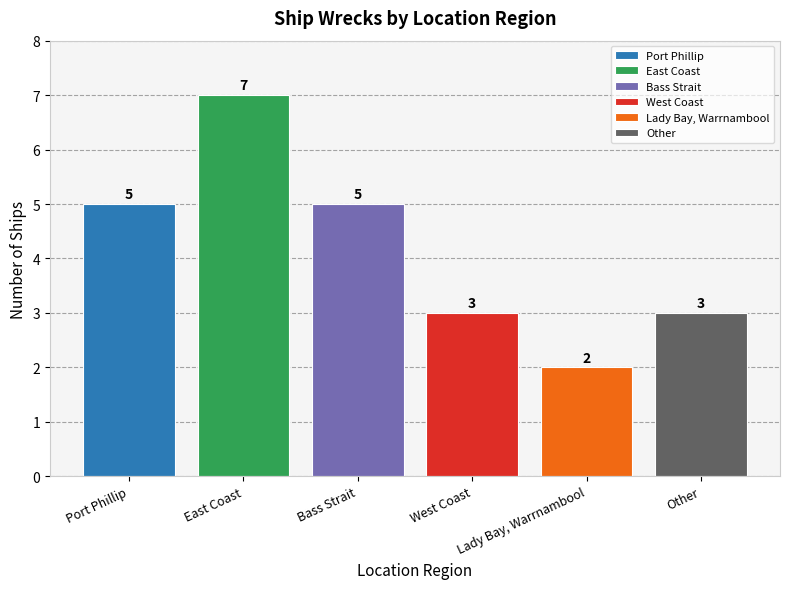

How many data points are less than 5?

3